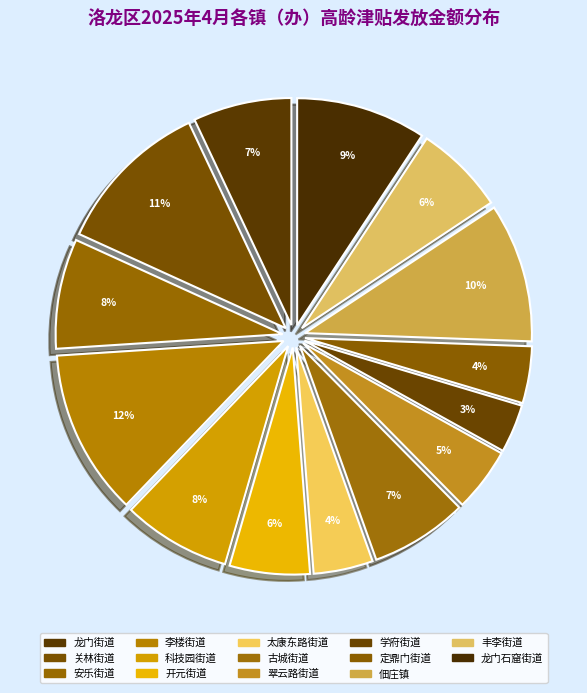

To the nearest percent, what portion does 李楼街道 represent?

12%